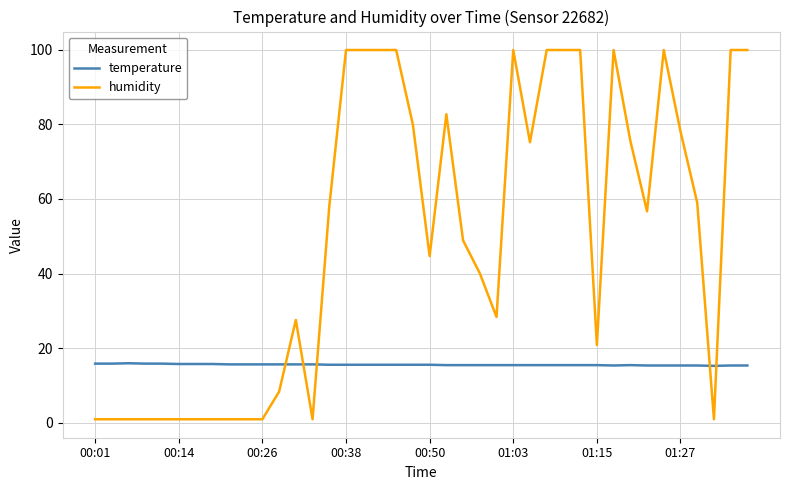

List the series in order of their overall mean, lowest first.

temperature, humidity